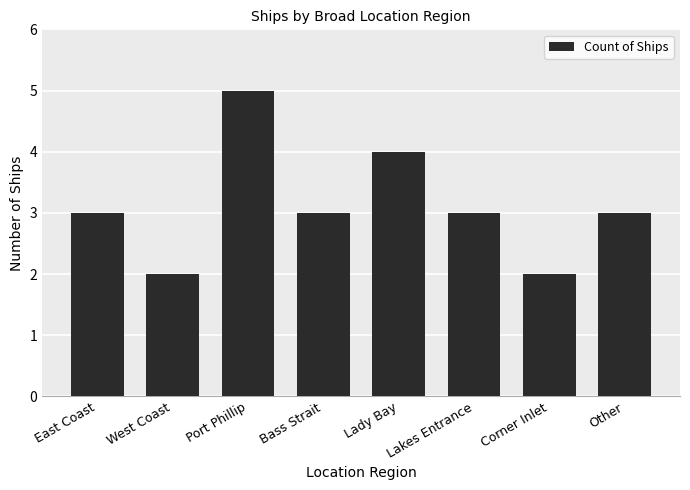

What is the sum of all values?

25